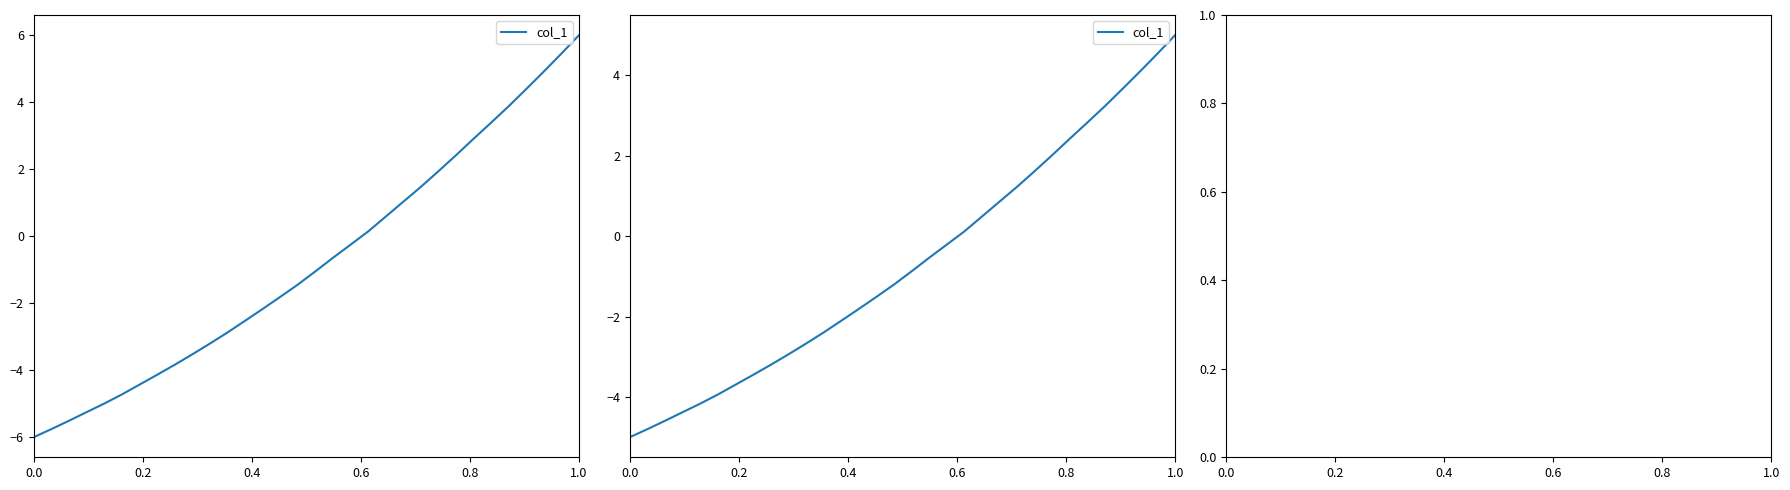

What is the difference between the second highest and second lowest values?

9.3